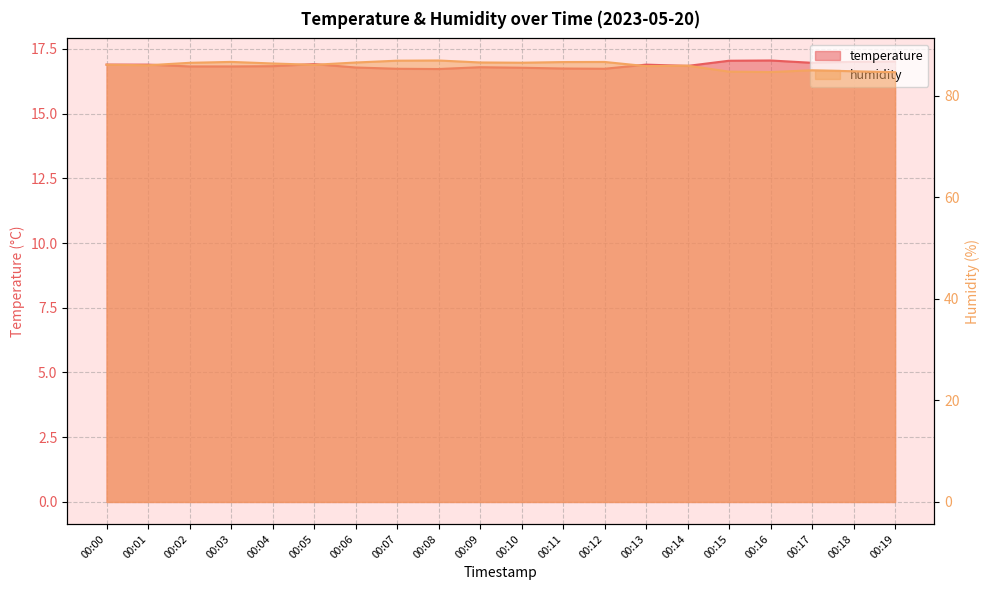

How many categories are shown in the chart?

20